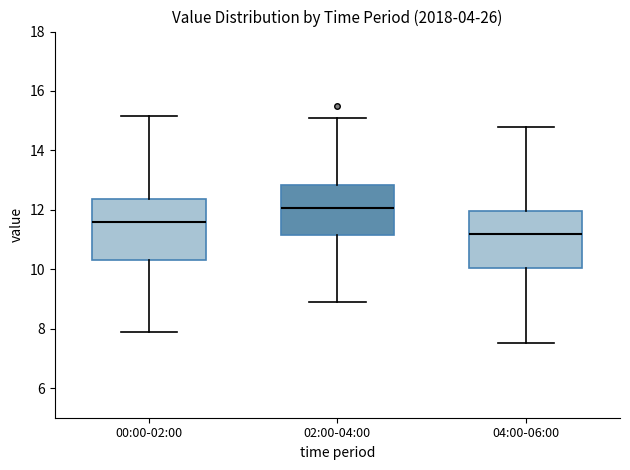

Reading left to right, read every box against the y-axis: the position of its median line, the range the box covers, and the ends of its whiskers. The values are not printed on the chart, so give them approximately, as read against the axis.

00:00-02:00: median 11.6, box 10.4 to 12.4, whiskers 8.0 to 15.2
02:00-04:00: median 12.0, box 11.2 to 12.8, whiskers 9.0 to 15.2
04:00-06:00: median 11.2, box 10.0 to 12.0, whiskers 7.6 to 14.8